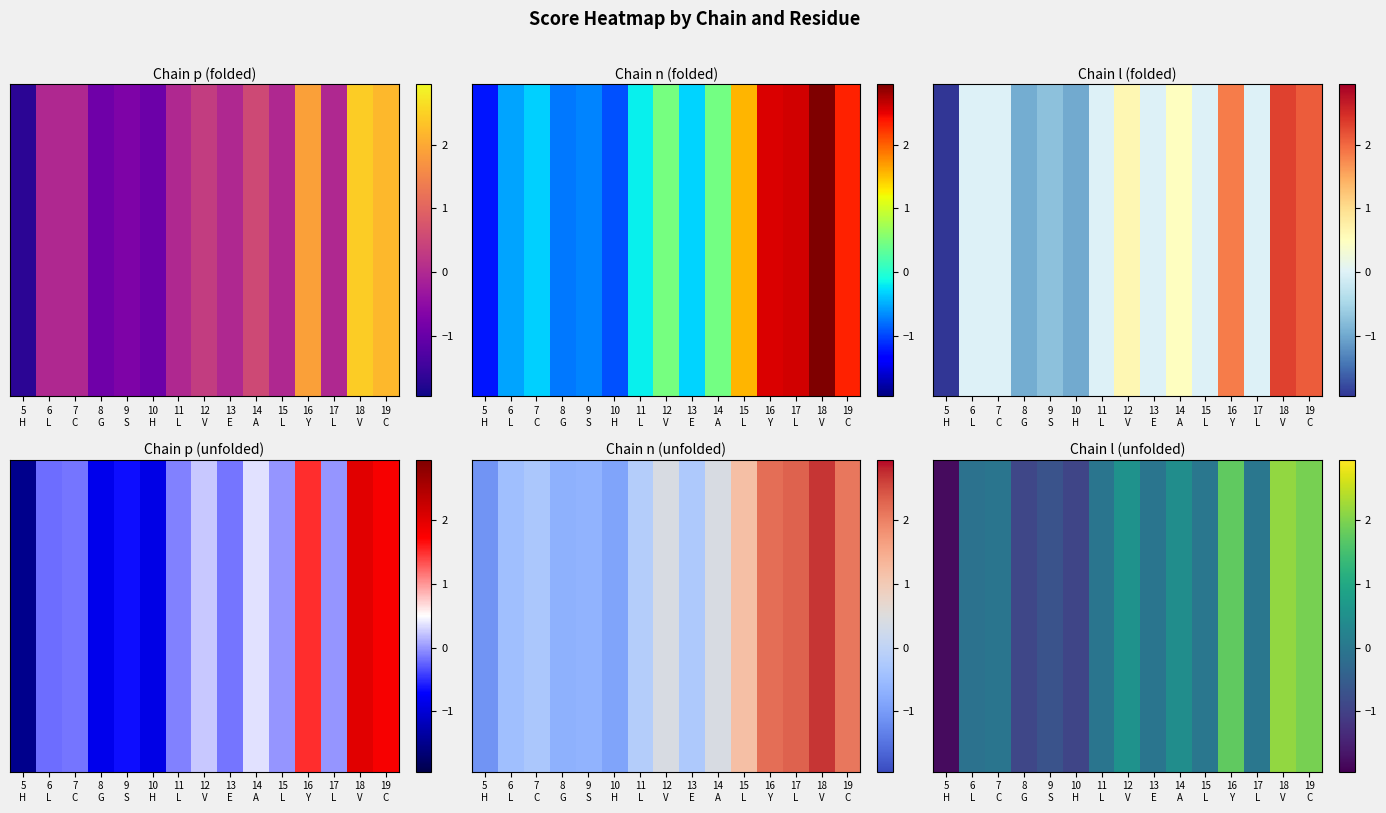

Which has a higher value, 15
L or 18
V?

18
V